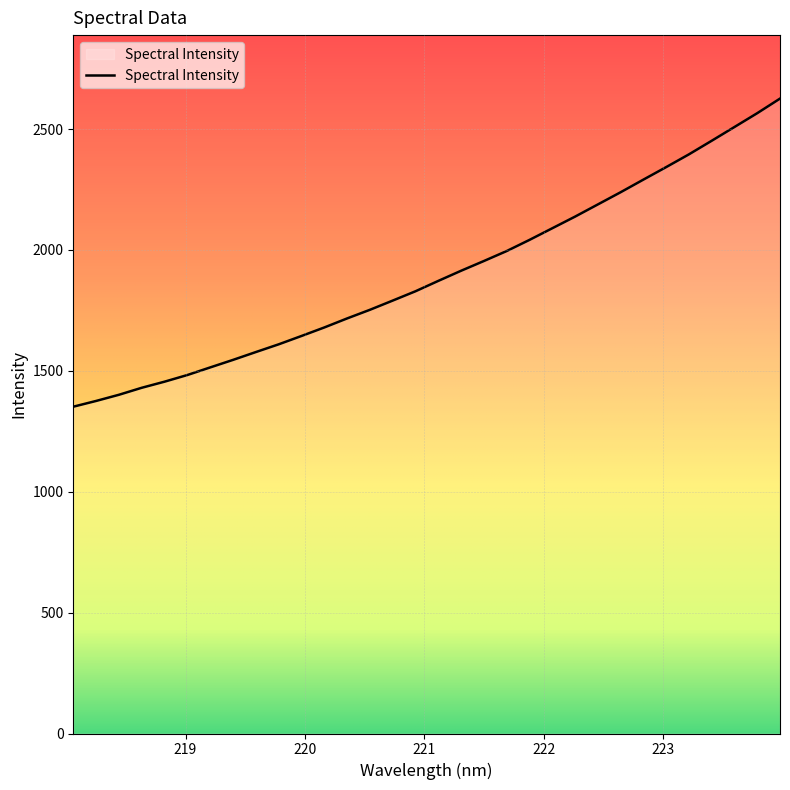

How many lines are shown in the chart?

1